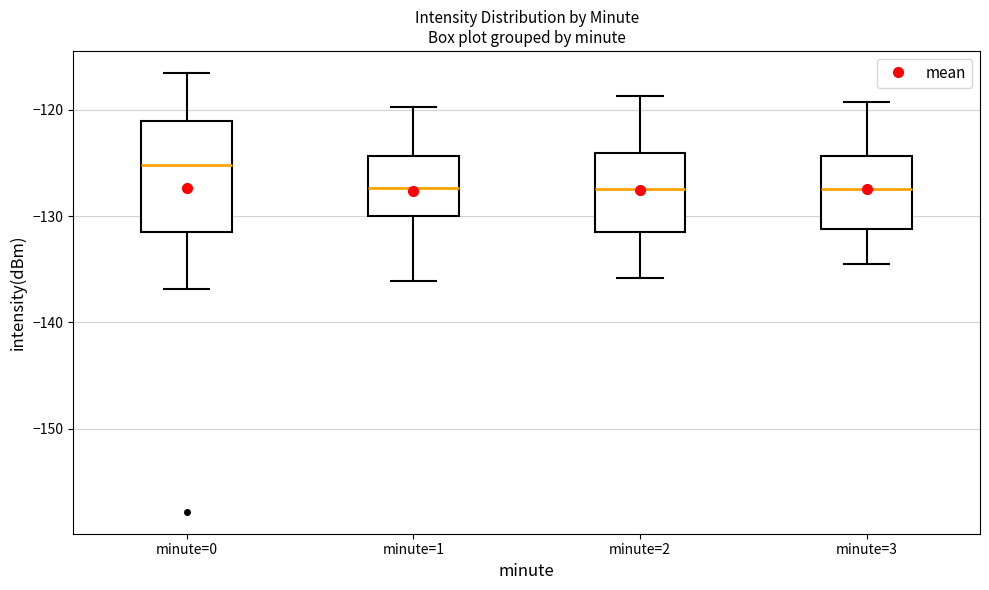

Comparing the boxes themselves (not the whiskers), which one is the tallest?

minute=0